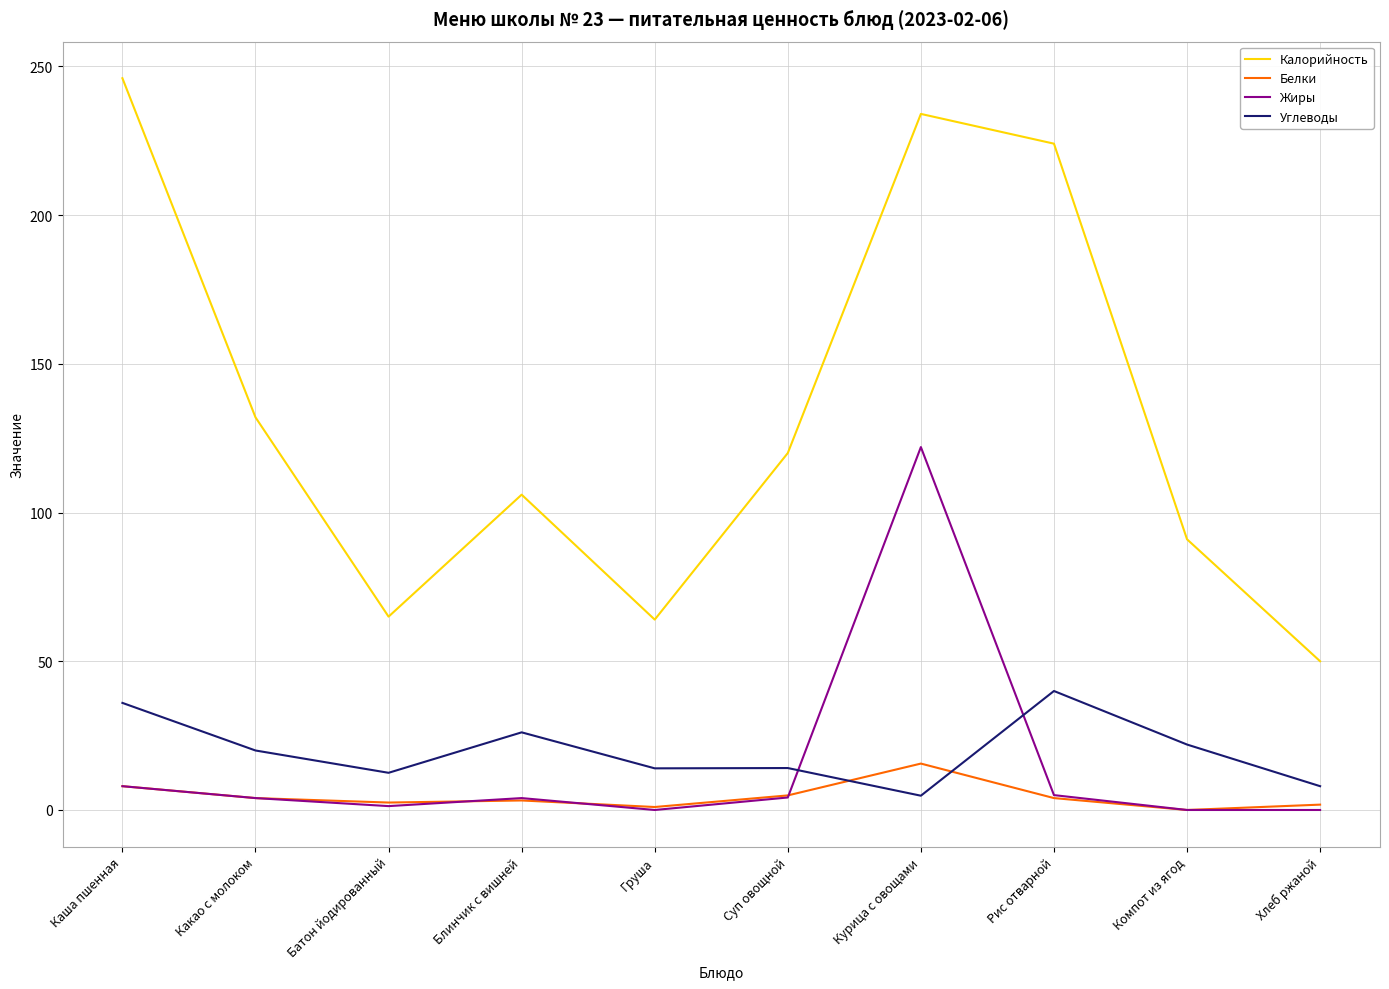

What is the sum of the Жиры values at Какао с молоком and Батон йодированный?

5.3